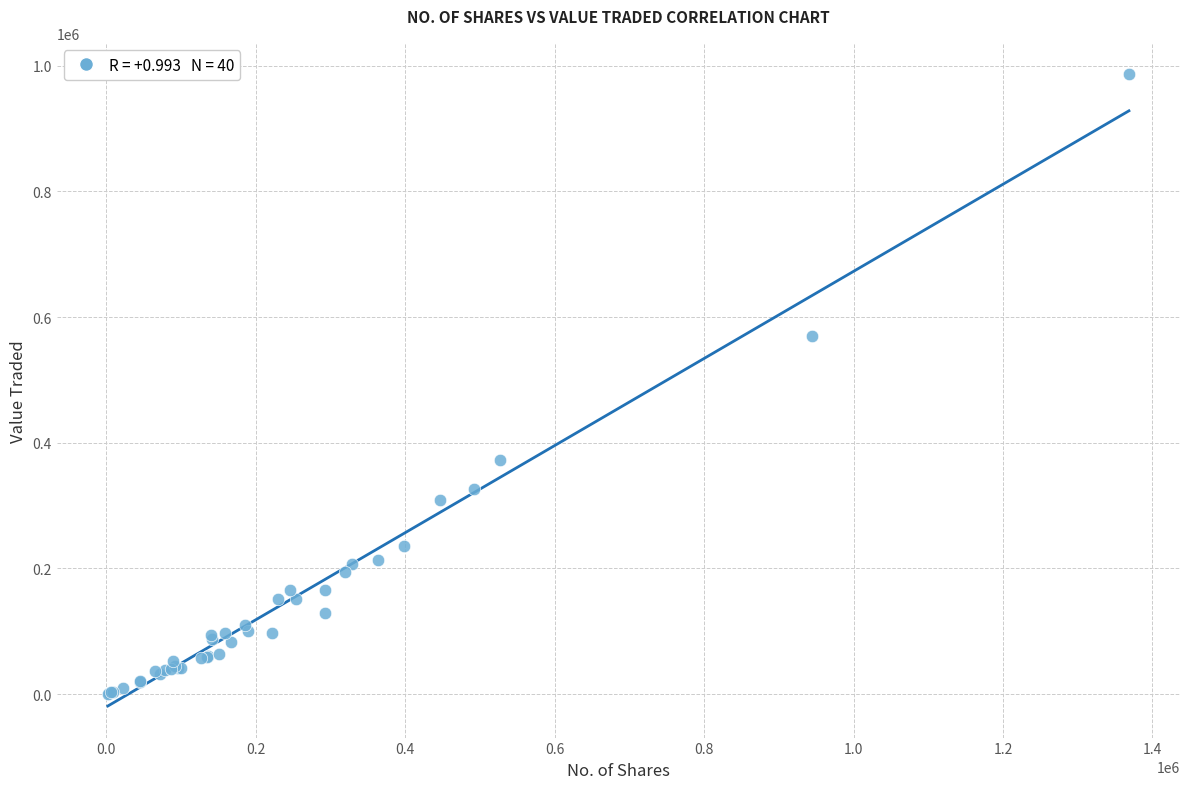

What Y value in the scatter plot is closest to 493499?

570352